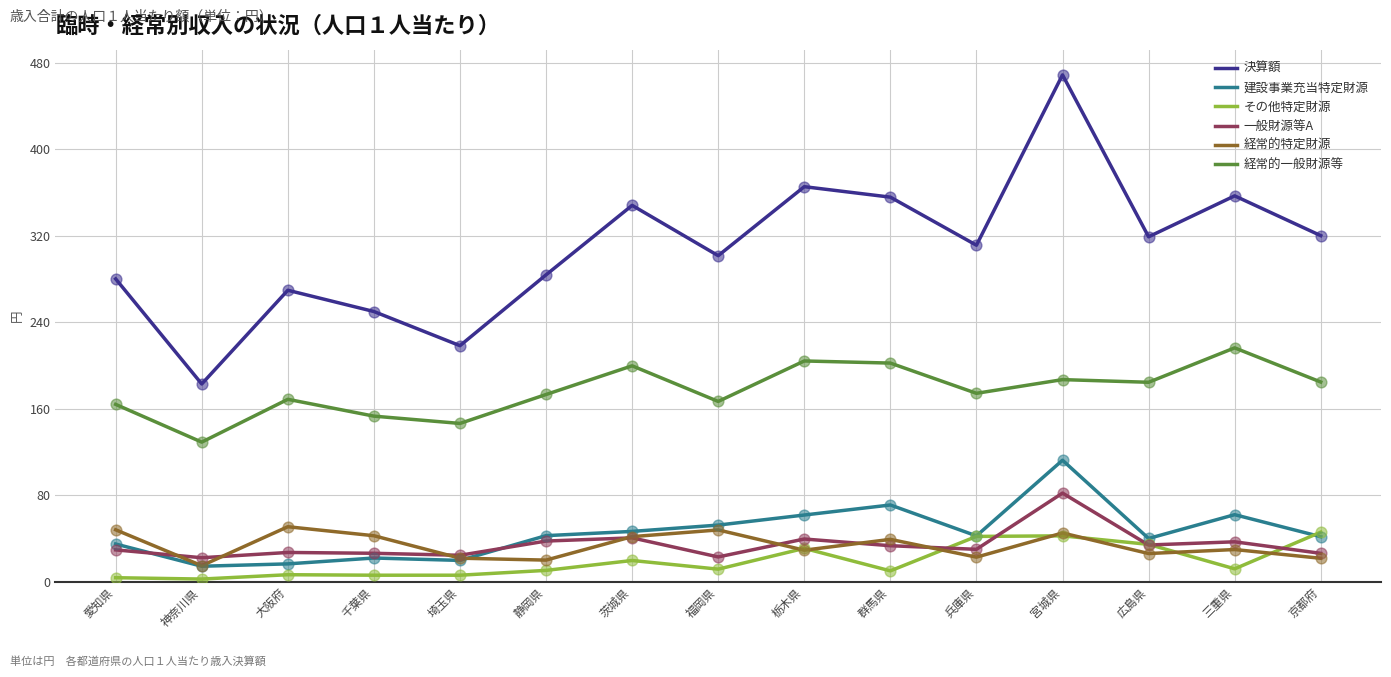

At which category is the sum across all series the highest?

宮城県